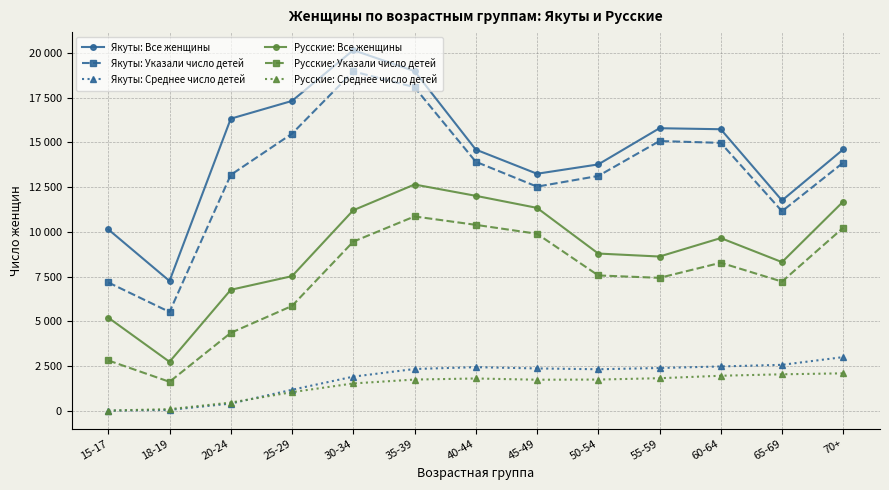

At which label does Русские: Среднее число детей reach its minimum?

15-17